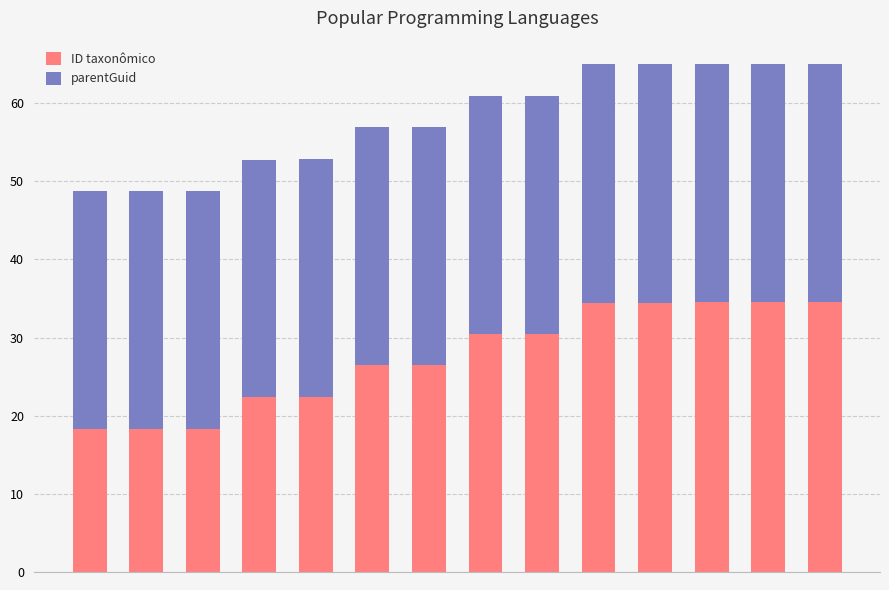

How many series are shown in this chart?

2